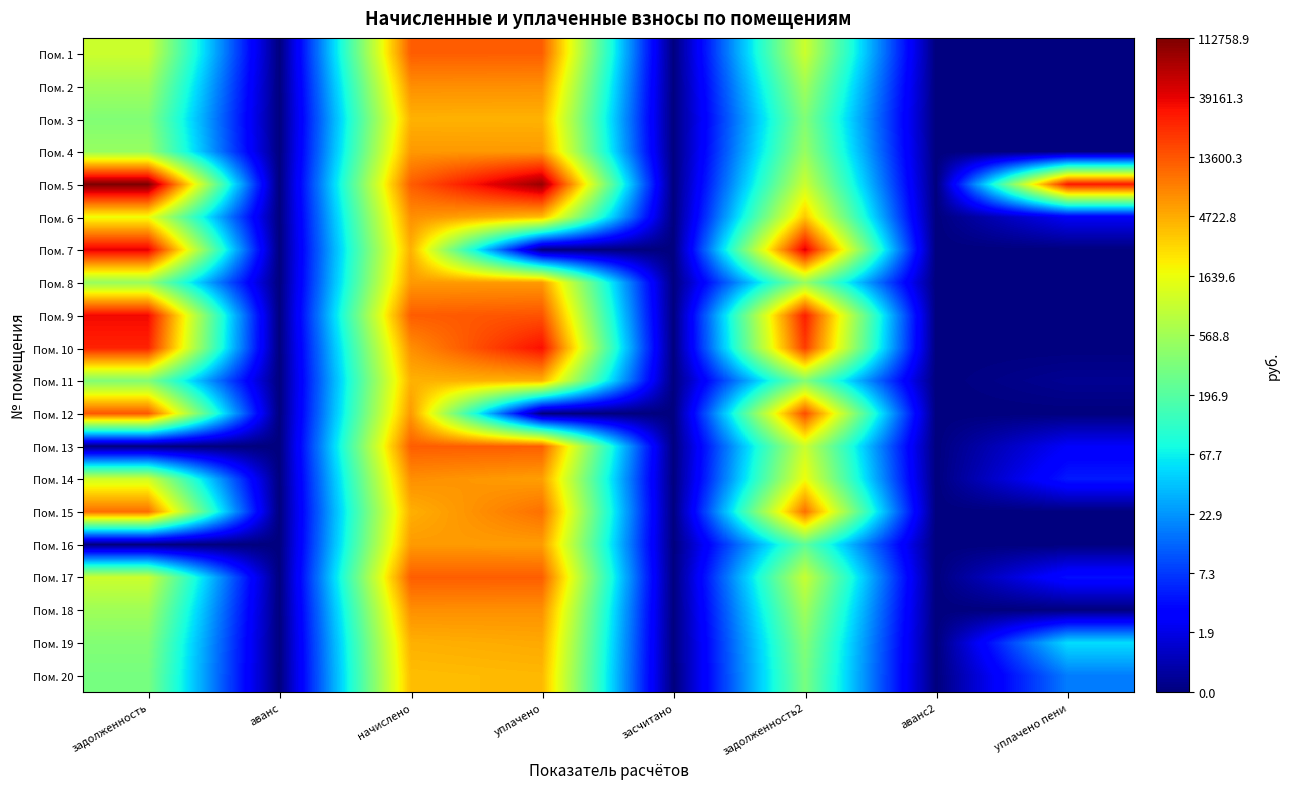

At how many categories does at least one series exceed 9?

5